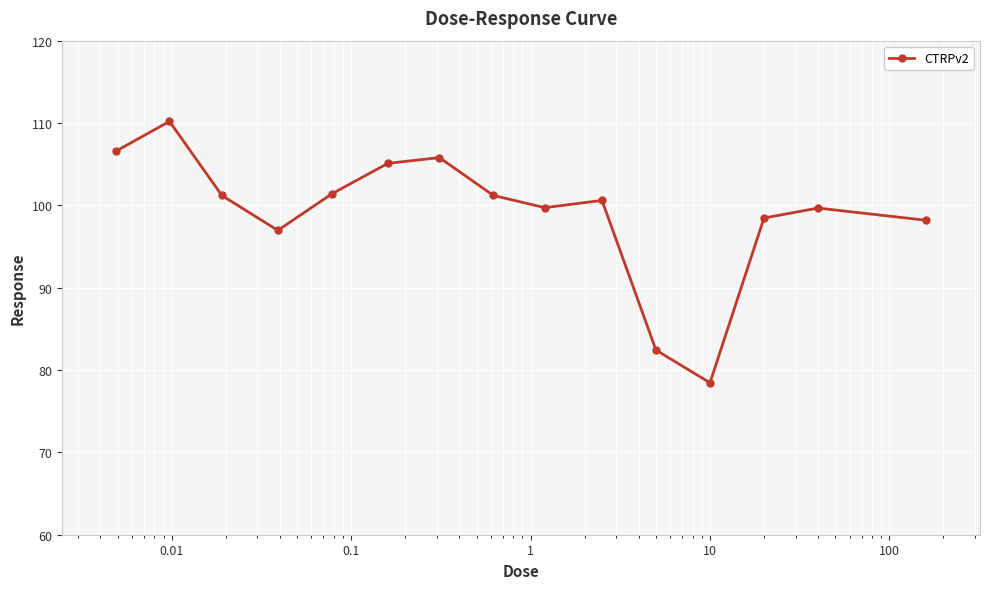

What is the value of the 3rd point from the left?

101.2